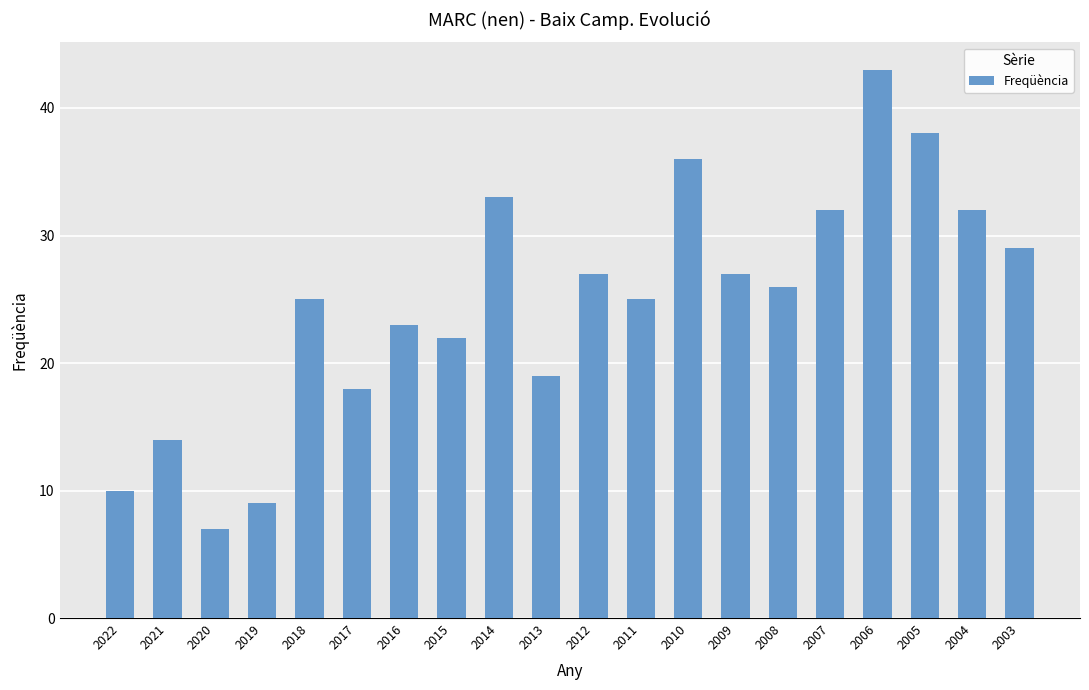

Where does the data first go above 26?

2014